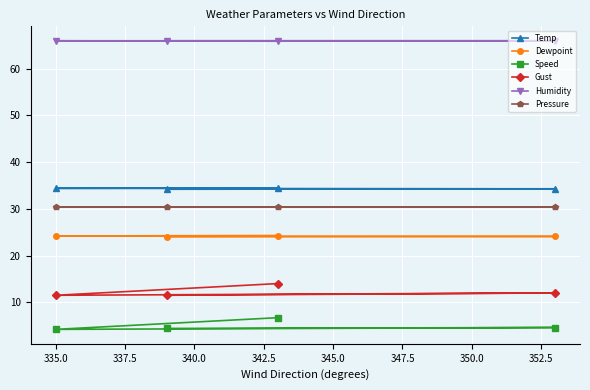

At how many categories does at least one series exceed 27?

4